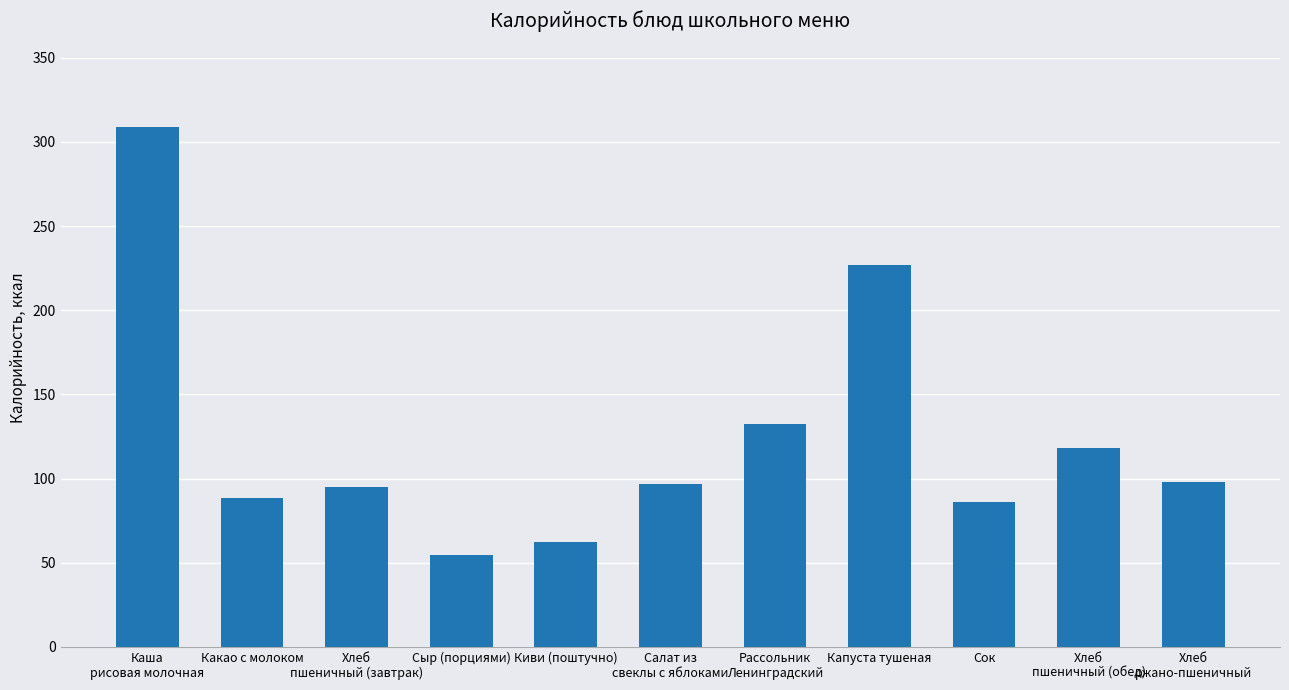

Between Капуста тушеная and Сыр (порциями), which is larger?

Капуста тушеная